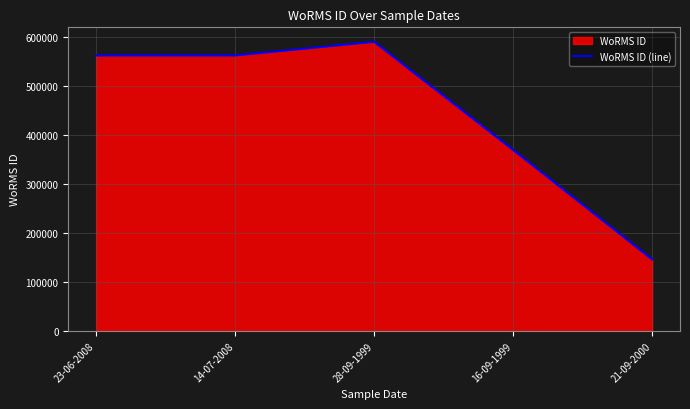

Rank the categories by value from highest to lowest.

28-09-1999, 23-06-2008, 14-07-2008, 16-09-1999, 21-09-2000